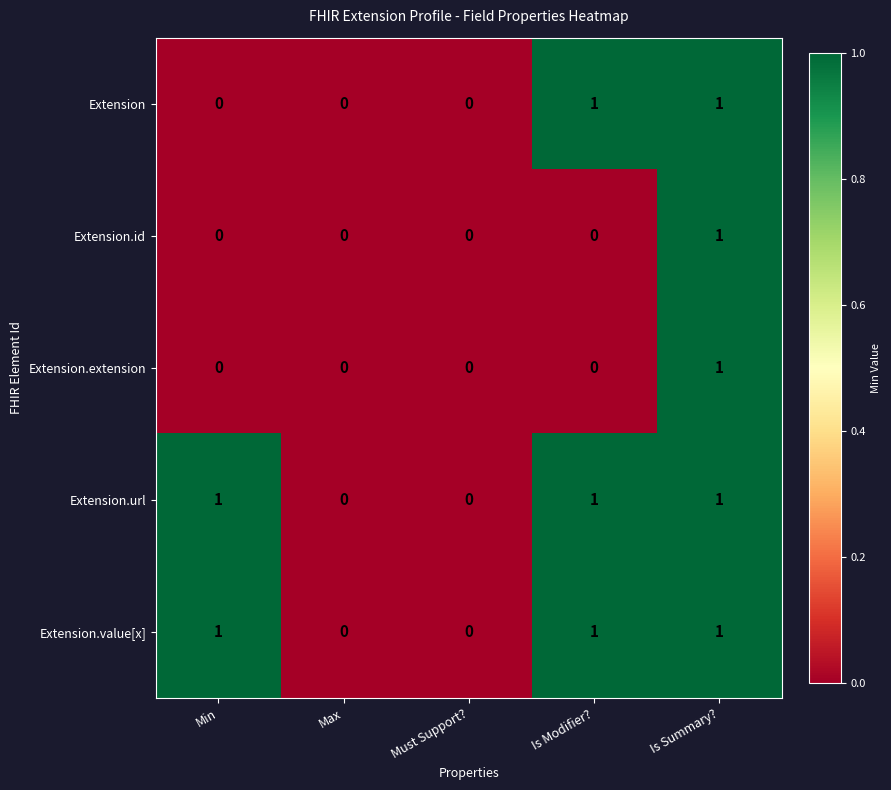

Count the Extension.value[x] values in the range 0 to 1.

5